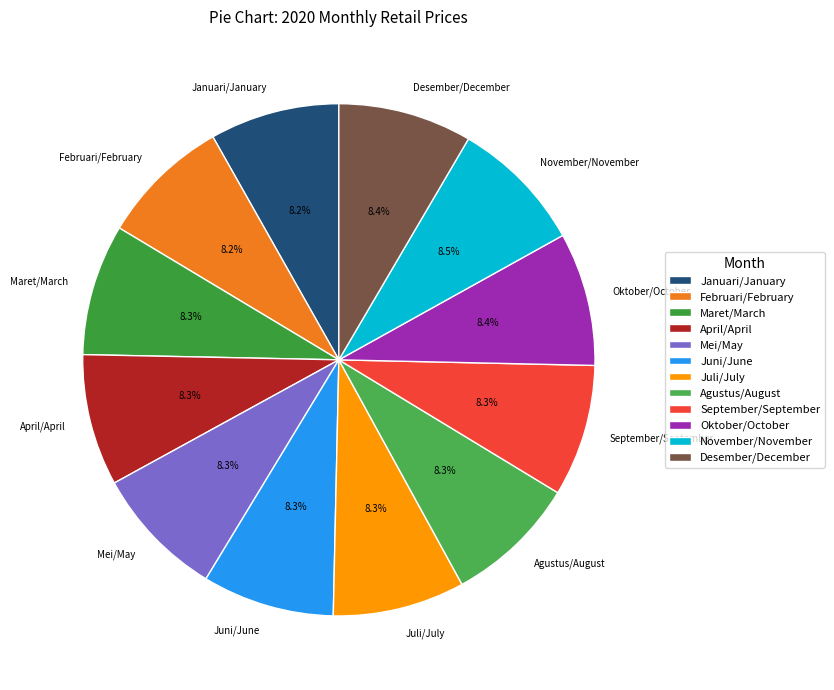

What is the ratio of the value at Agustus/August to the value at Januari/January?

1.0